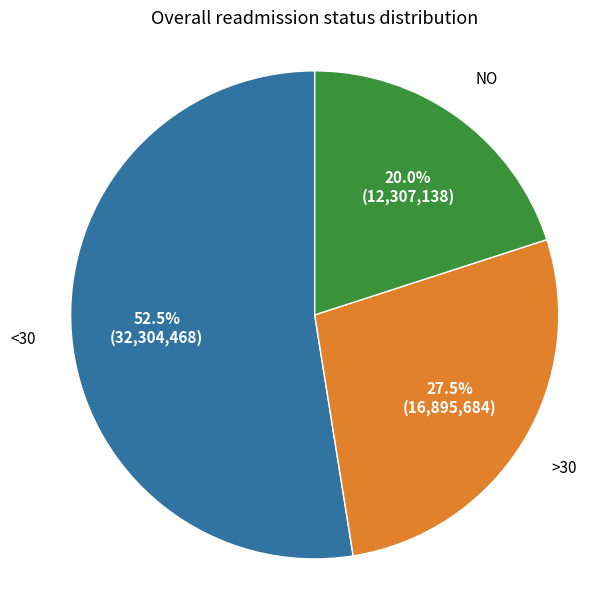

Is there a majority slice in this chart?

Yes